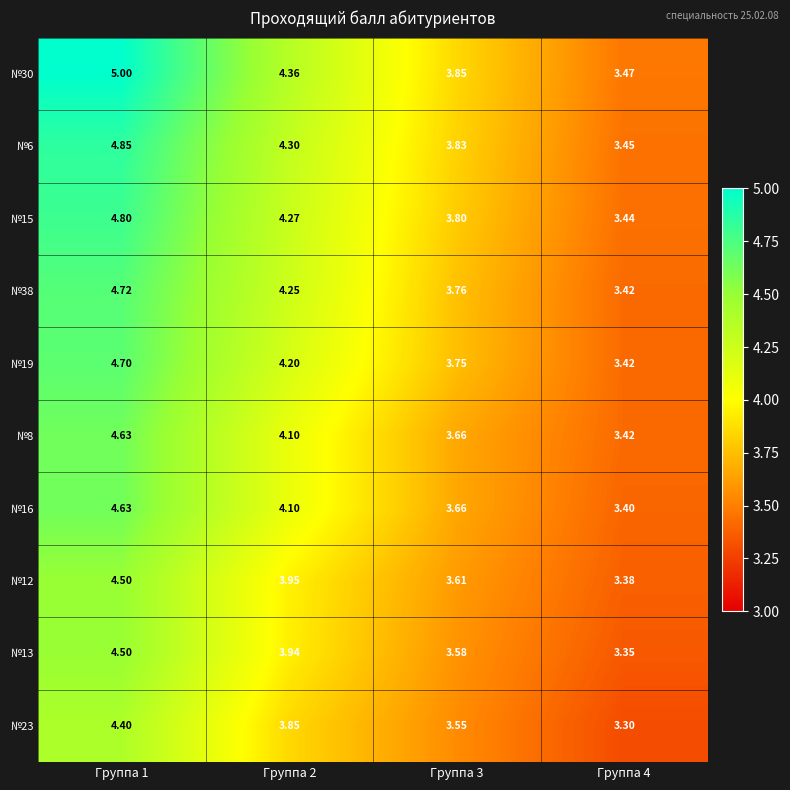

What is the total value across all series at Группа 2?

41.3